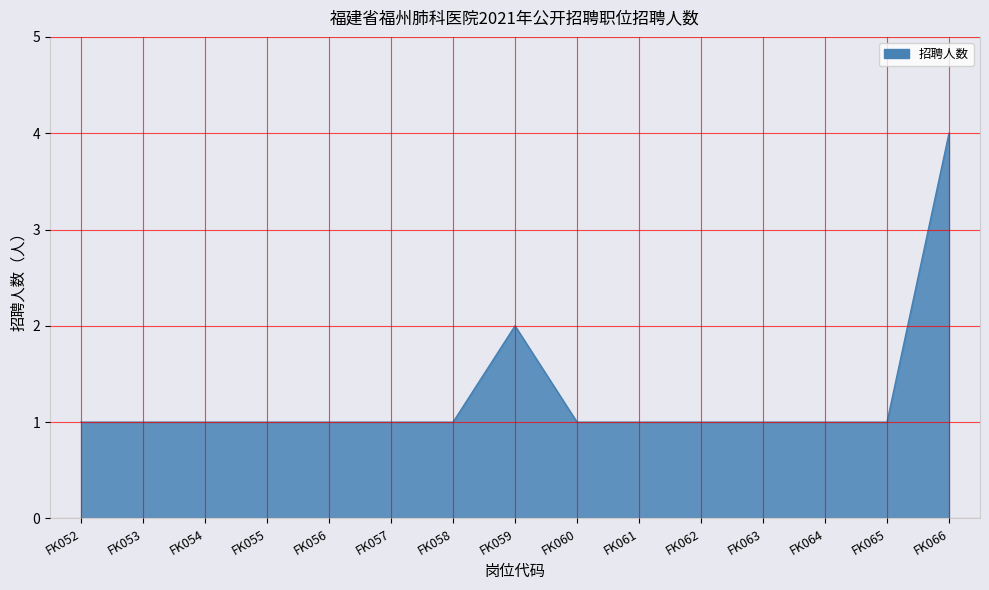

The chart shows a value of 1 at FK060. True or false?

True